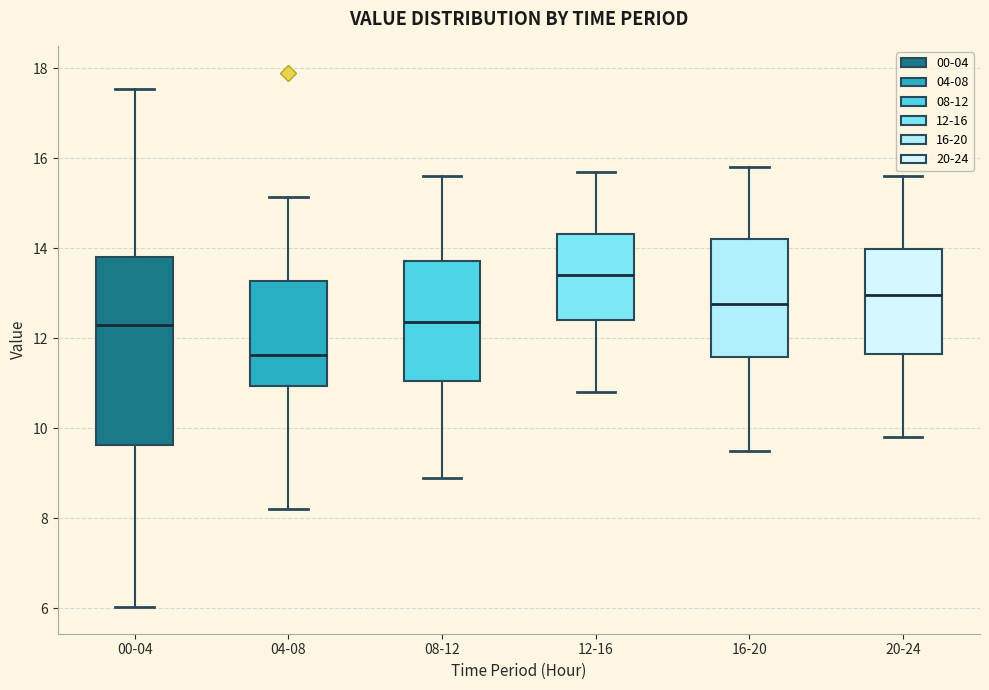

Reading left to right, read every box against the y-axis: the position of its median line, the range the box covers, and the ends of its whiskers. The values are not printed on the chart, so give them approximately, as read against the axis.

00-04: median 12.2, box 9.6 to 13.8, whiskers 6.0 to 17.6
04-08: median 11.6, box 11.0 to 13.2, whiskers 8.2 to 15.2
08-12: median 12.4, box 11.0 to 13.8, whiskers 9.0 to 15.6
12-16: median 13.4, box 12.4 to 14.4, whiskers 10.8 to 15.8
16-20: median 12.8, box 11.6 to 14.2, whiskers 9.6 to 15.8
20-24: median 13.0, box 11.6 to 14.0, whiskers 9.8 to 15.6